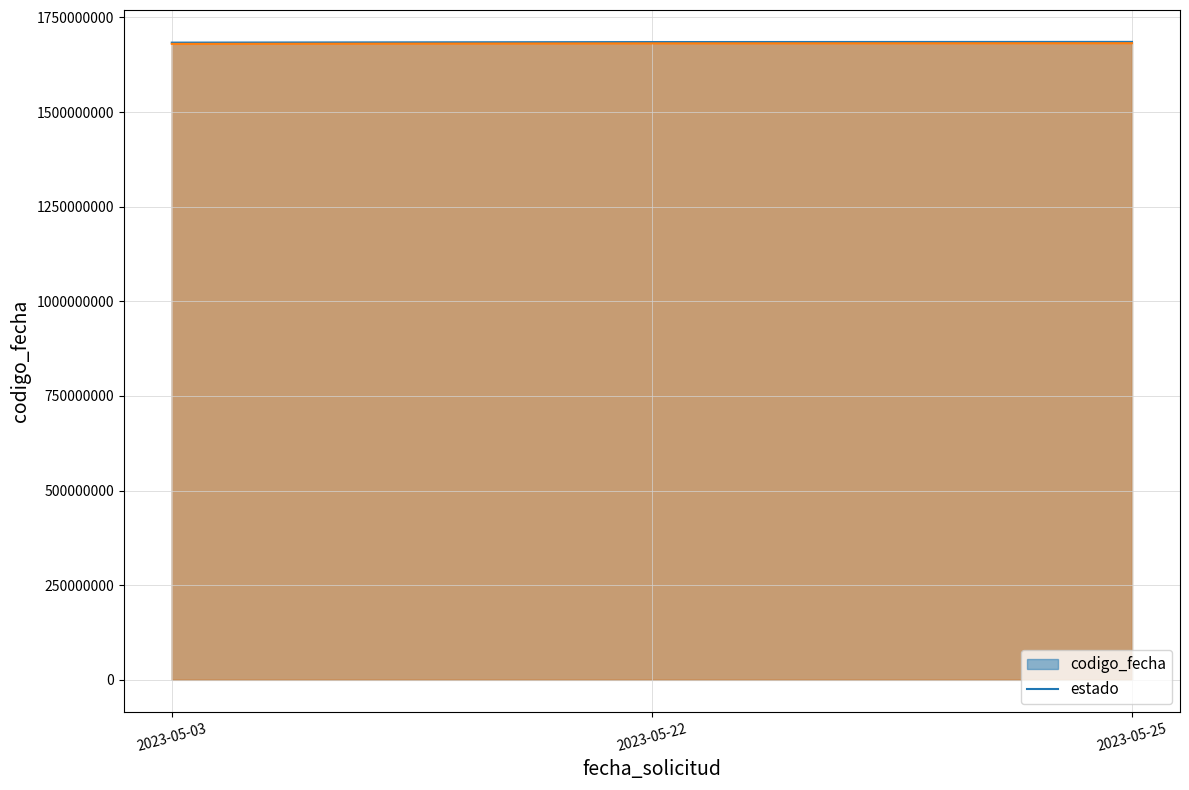

True or false: estado_line has a value of 1680177668.5 at 2023-05-03.

True